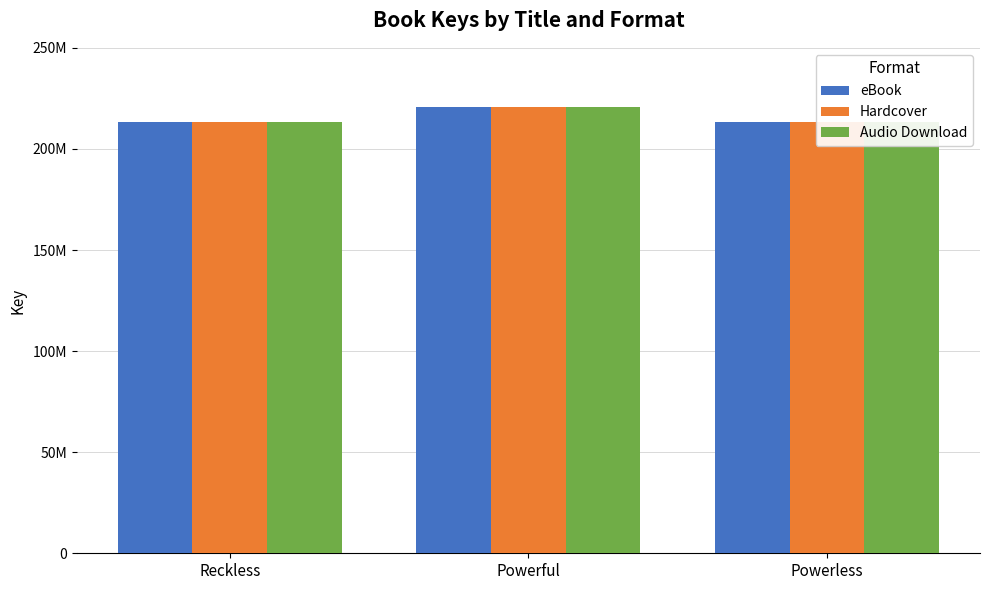

The value of Hardcover at Reckless is 146435117. True or false?

False